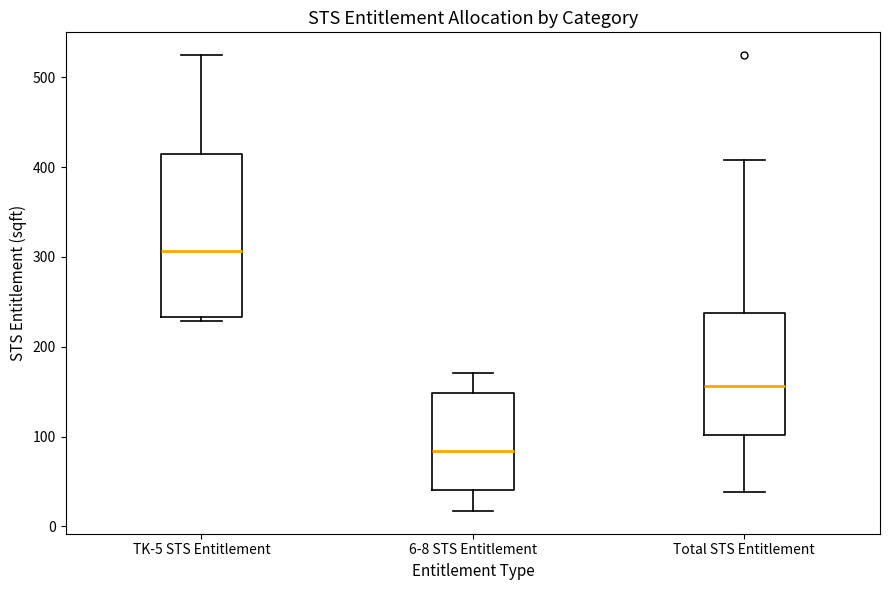

Reading left to right, transcribe this box plot: for each box, give where its median line is, the range the box spans, and where its two whiskers end, as read against the y-axis. The values are not printed on the chart, so give them approximately, as read against the axis.

TK-5 STS Entitlement: median 310, box 230 to 410, whiskers 230 (just below the box's lower edge) to 520
6-8 STS Entitlement: median 80, box 40 to 150, whiskers 20 to 170
Total STS Entitlement: median 160, box 100 to 240, whiskers 40 to 410